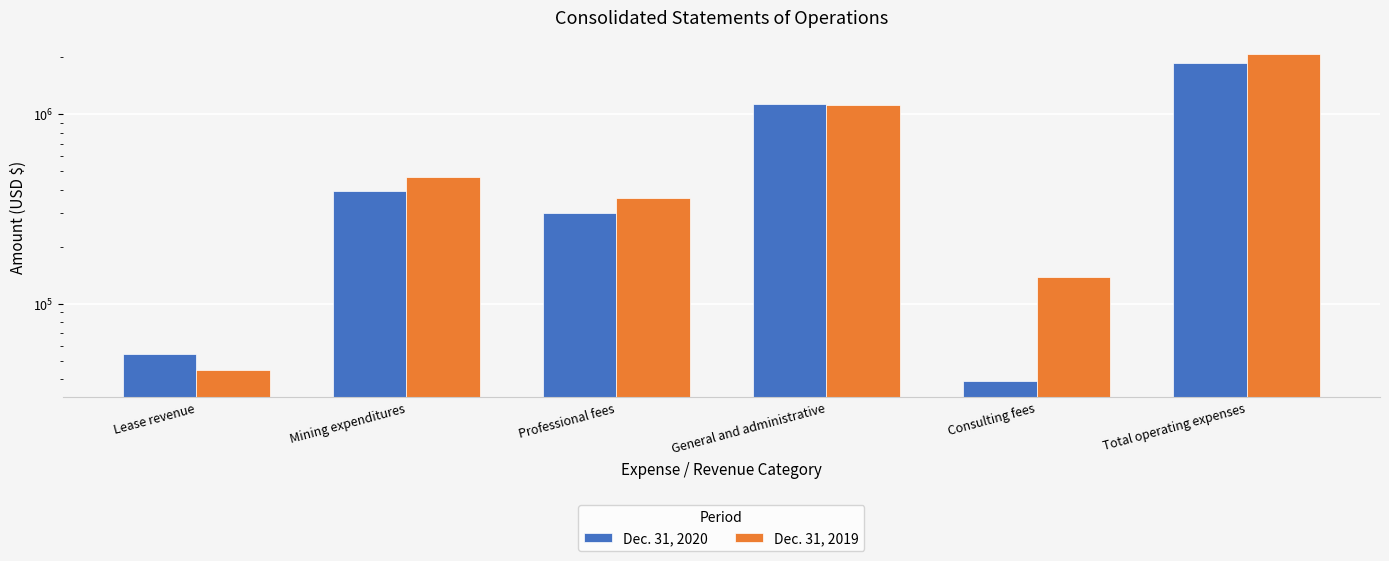

What is the spread (max minus min) of values at Professional fees?

62790